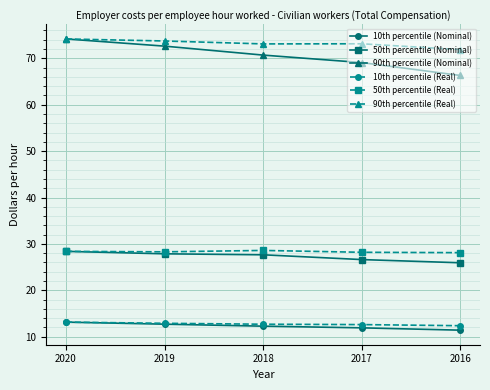

What is the maximum value shown in the chart?

74.2